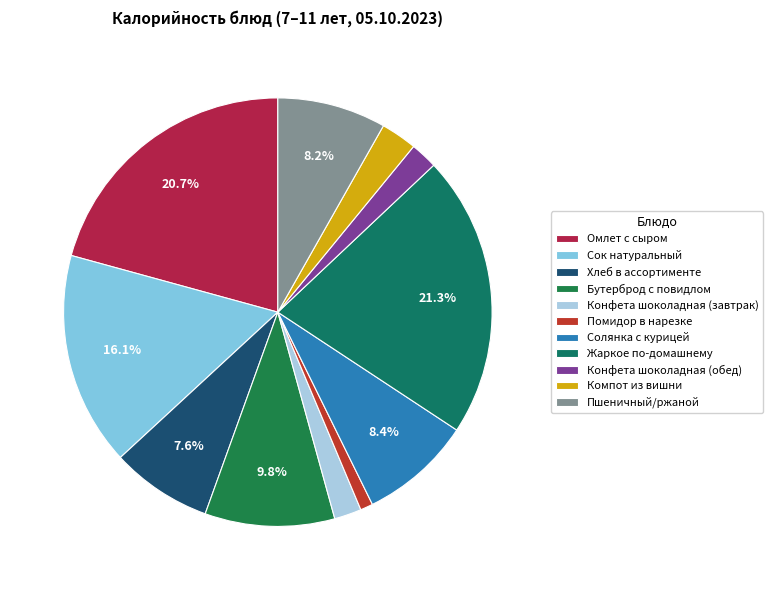

What is the largest slice in the pie chart?

Жаркое по-домашнему